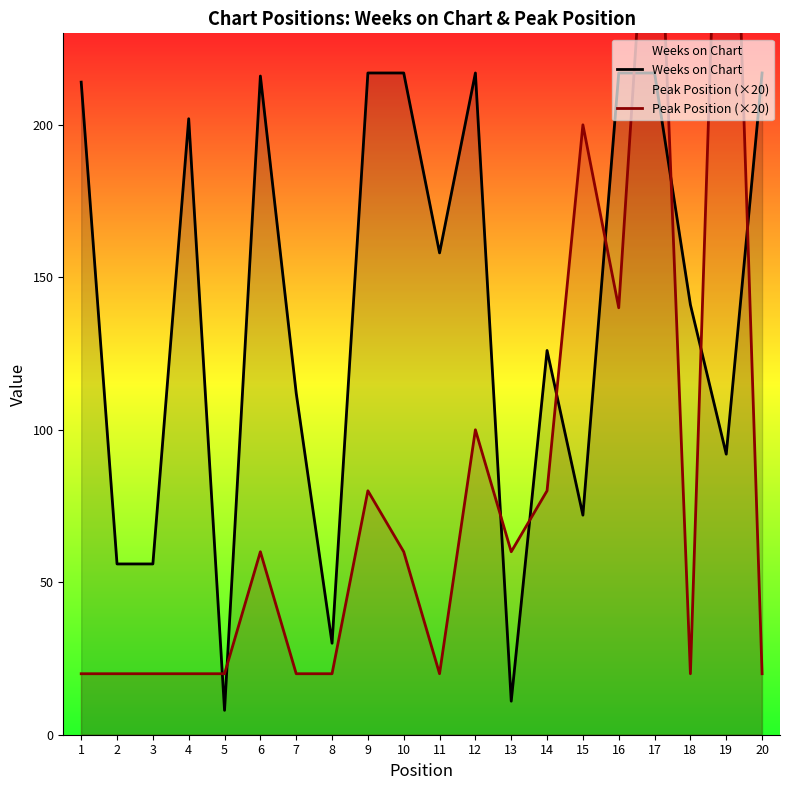

What is the sum of all Peak Position (×20) values?

1680